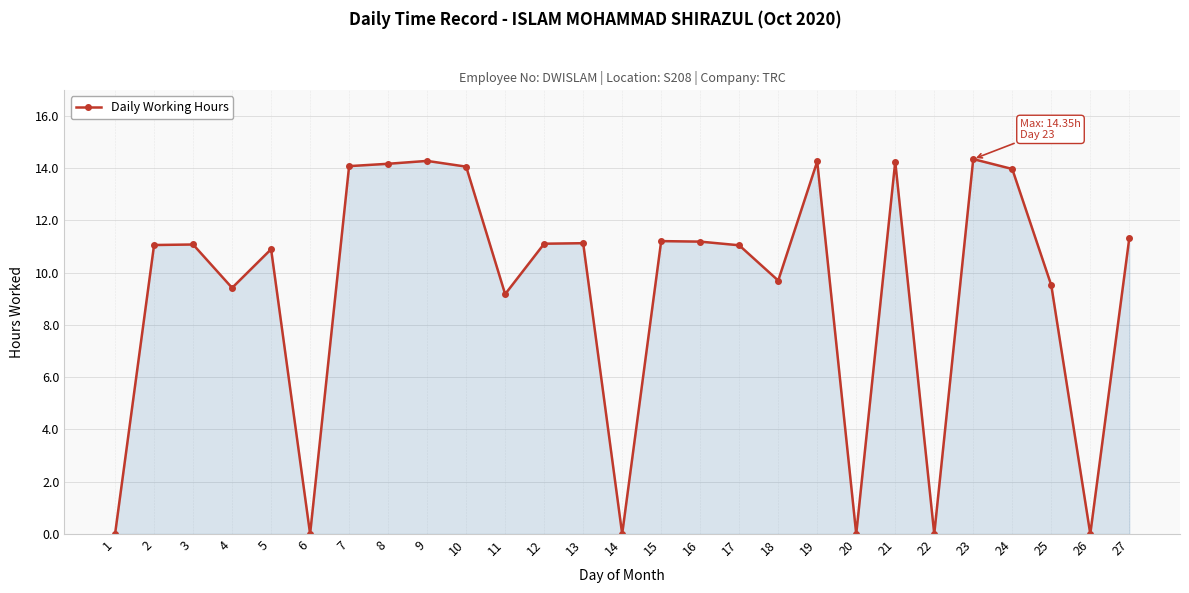

The value at 2 is 6.0. True or false?

False